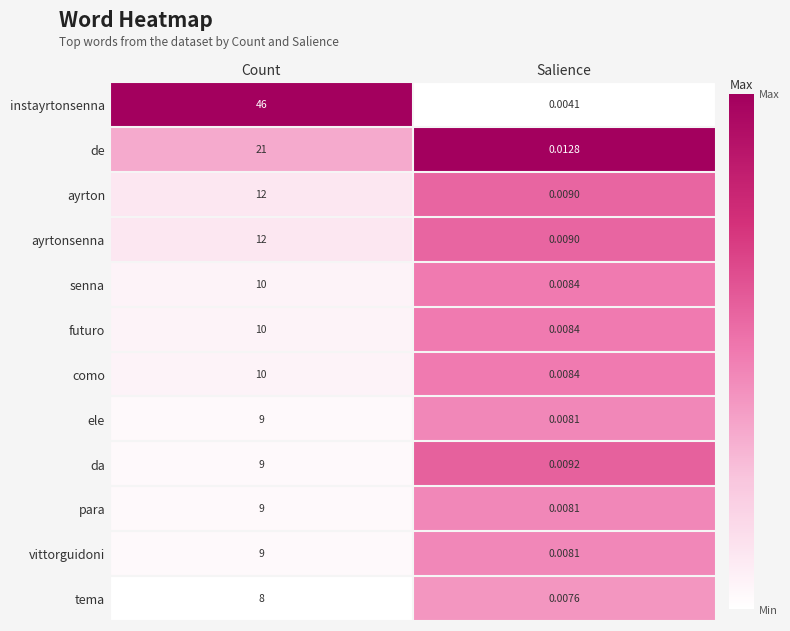

Between Count and Salience, which series saw the biggest shift?

instayrtonsenna